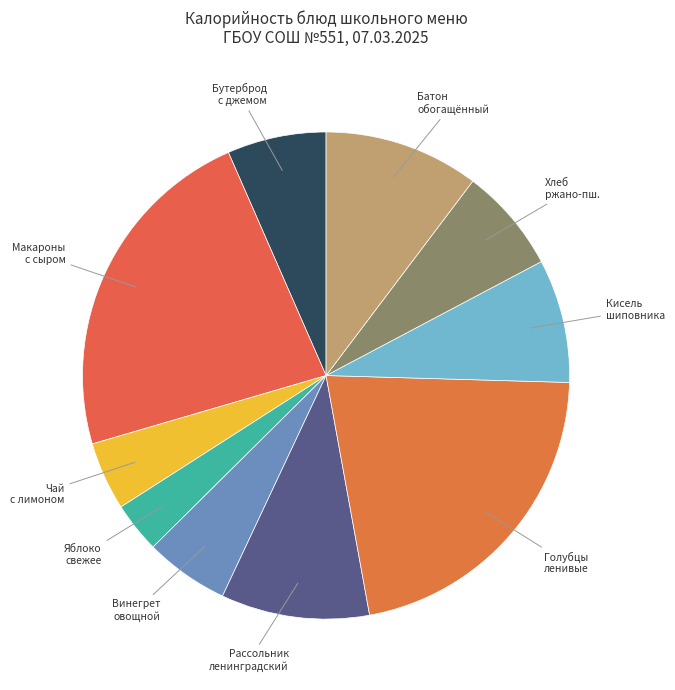

Is the sum of Хлеб ржано-пш. and Кисель шиповника greater than half?

No